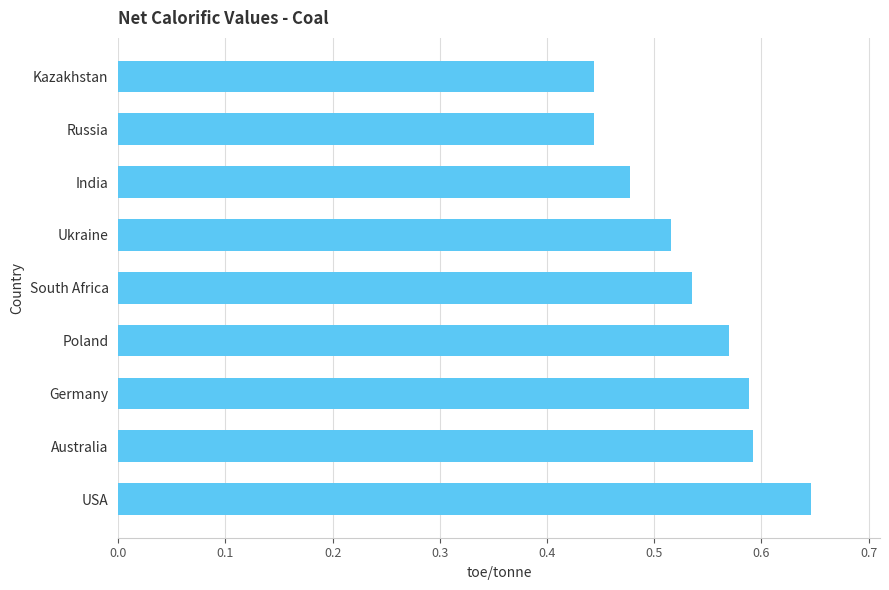

Are the bars grouped side by side (vs. stacked)?

No